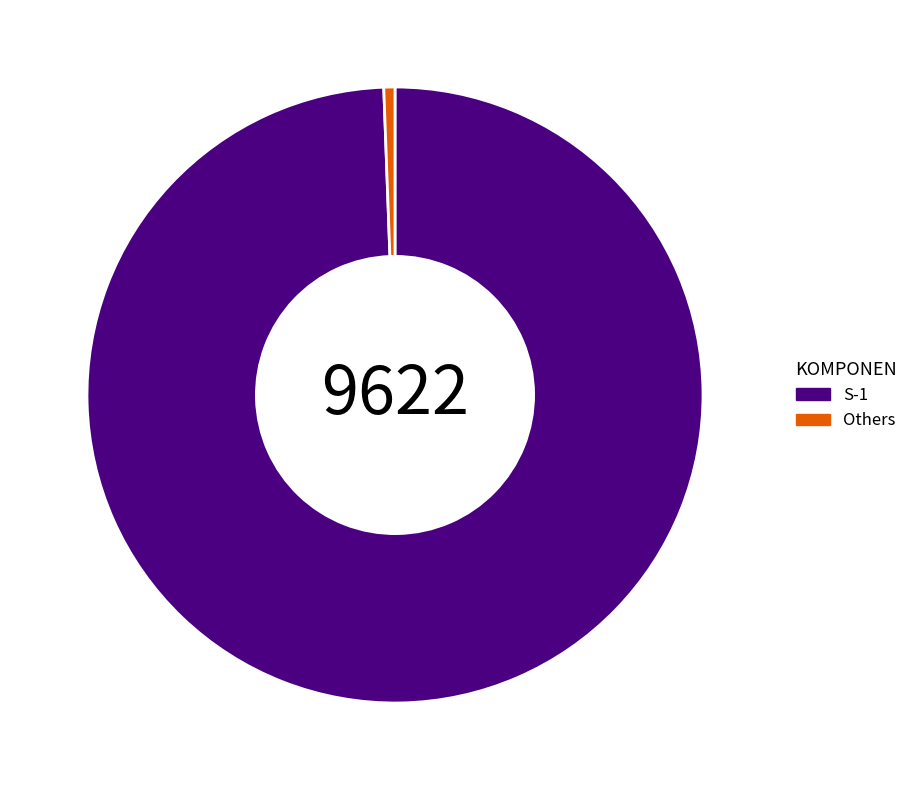

Count the number of slices in the pie.

2